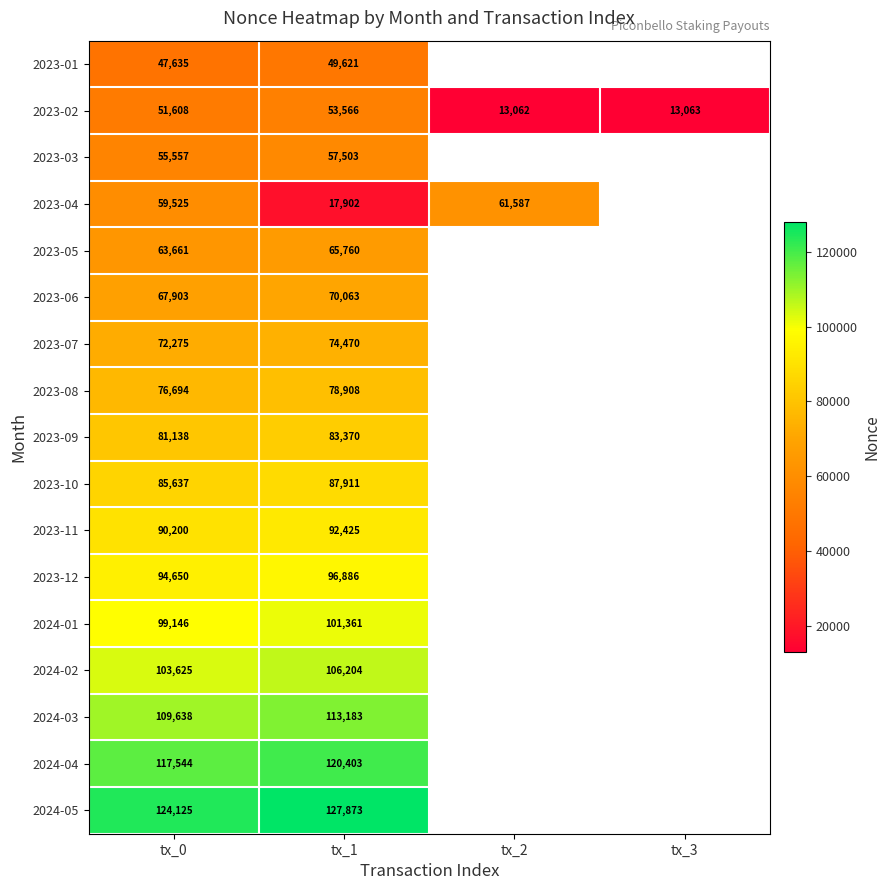

Between tx_0 and tx_1, which series saw the biggest shift?

2023-04